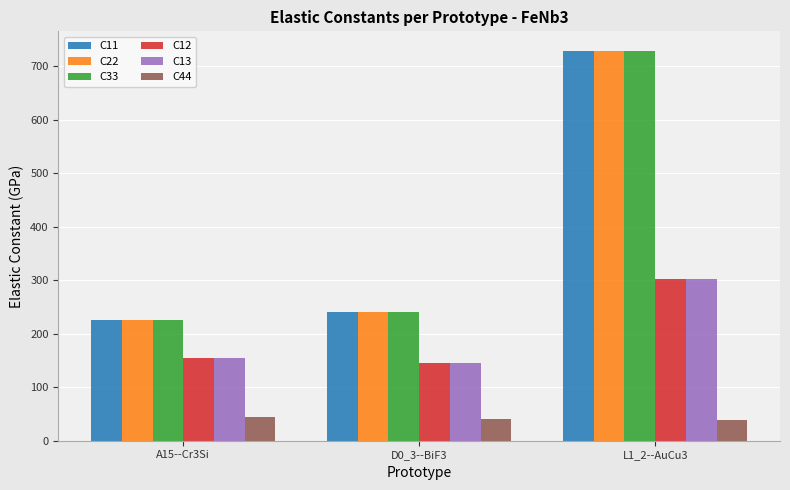

What is the label of the 3rd bar from the right?

A15--Cr3Si